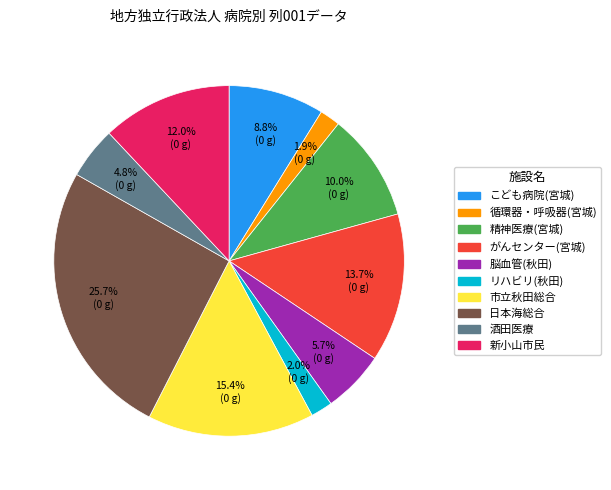

Is there a majority slice in this chart?

No